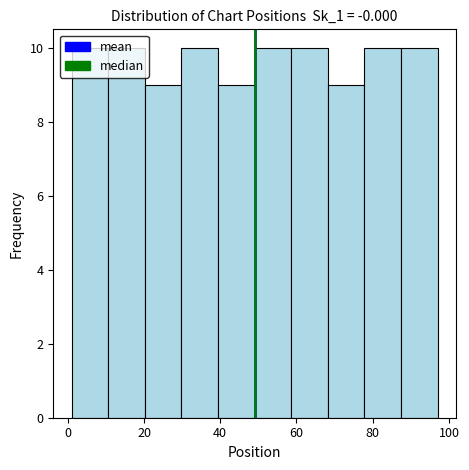

Reading left to right, list every bar in this chart as the range it spans on the x-axis followed by its height. Neither the bar edges nor the heights are printed on the chart, so give them approximately, as read against the axes.

1.0 to 10.6: 10
10.6 to 20.2: 10
20.2 to 29.8: 9
29.8 to 39.4: 10
39.4 to 49.0: 9
49.0 to 58.6: 10
58.6 to 68.2: 10
68.2 to 77.8: 9
77.8 to 87.4: 10
87.4 to 97.0: 10